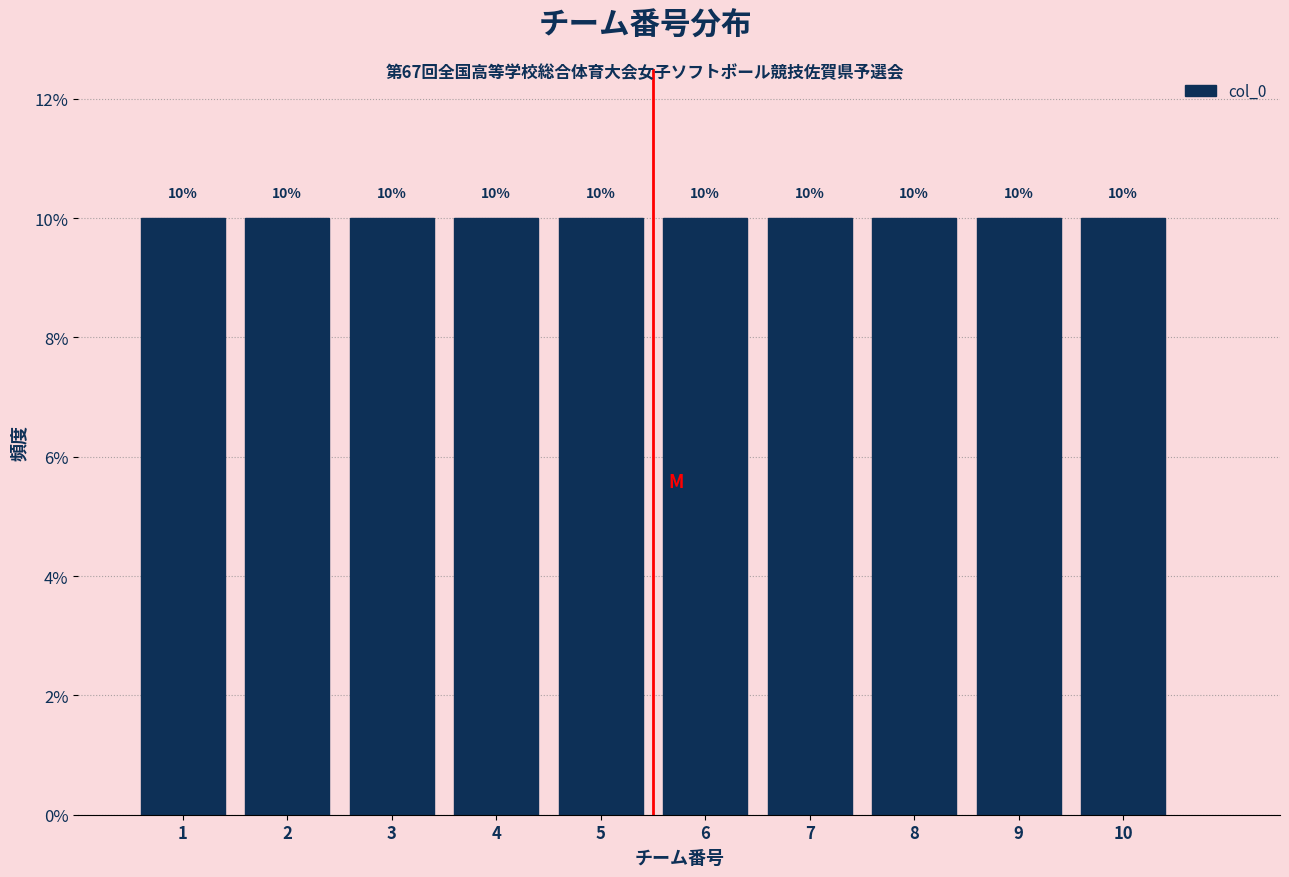

Reading left to right, transcribe this chart: for each bar, give the range it covers on the x-axis and its height.

0.5 to 1.5: 10
1.5 to 2.5: 10
2.5 to 3.5: 10
3.5 to 4.5: 10
4.5 to 5.5: 10
5.5 to 6.5: 10
6.5 to 7.5: 10
7.5 to 8.5: 10
8.5 to 9.5: 10
9.5 to 10.5: 10